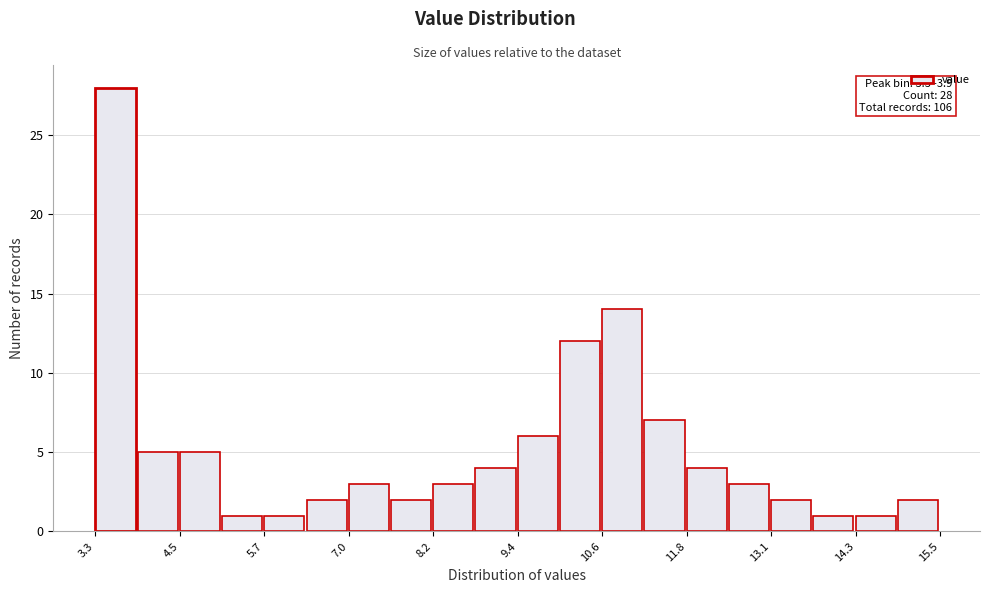

Read against the x-axis, roughly where is the centre of the tallest bar?

3.6